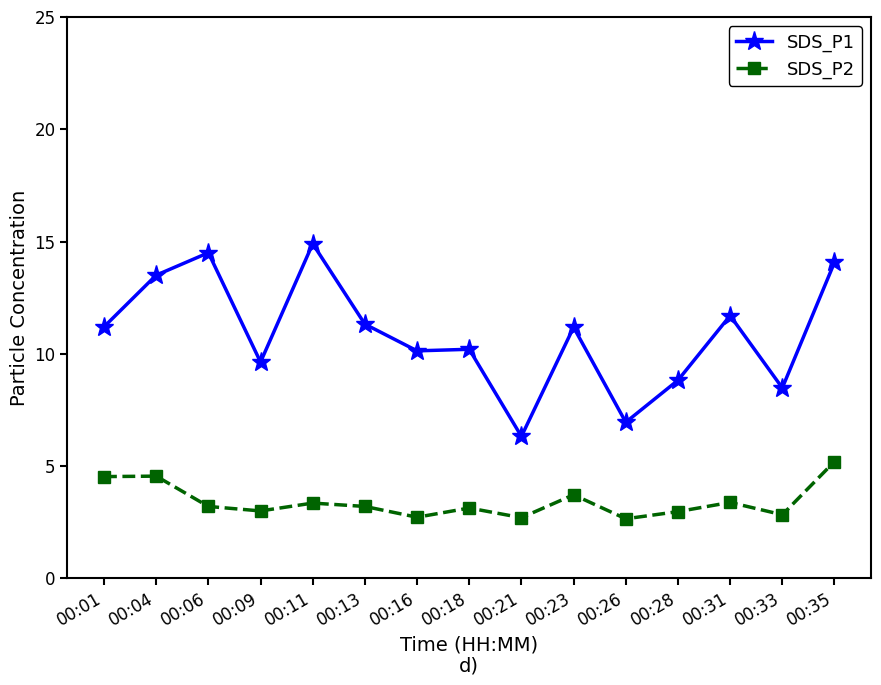

True or false: SDS_P1 has more than 2 points higher than both neighbors.

True